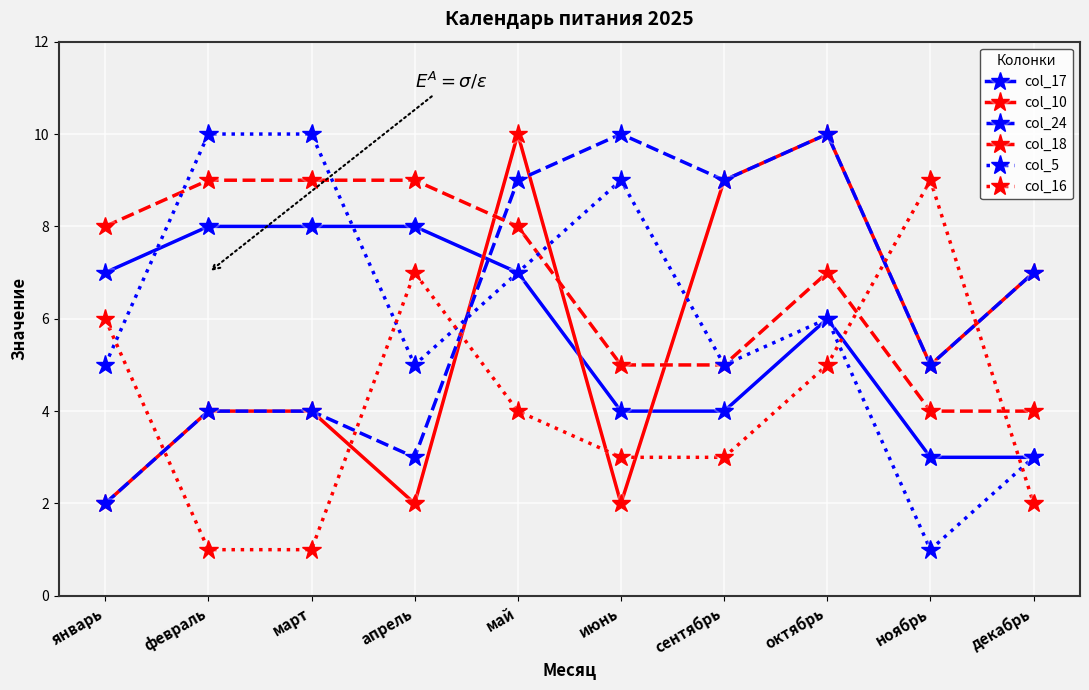

What is the label of the 8th point from the left?

октябрь